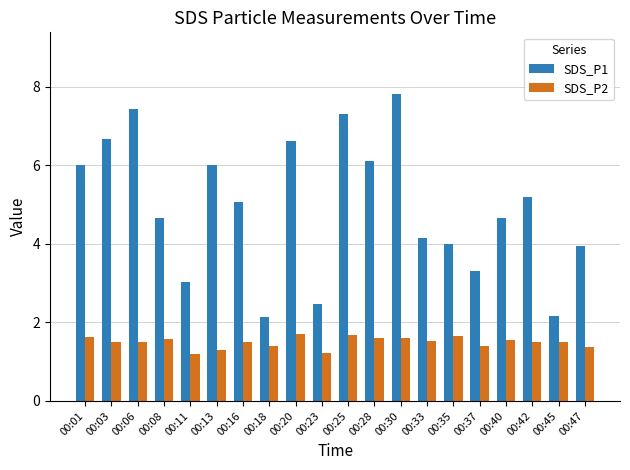

What is the minimum value shown in the chart?

1.2